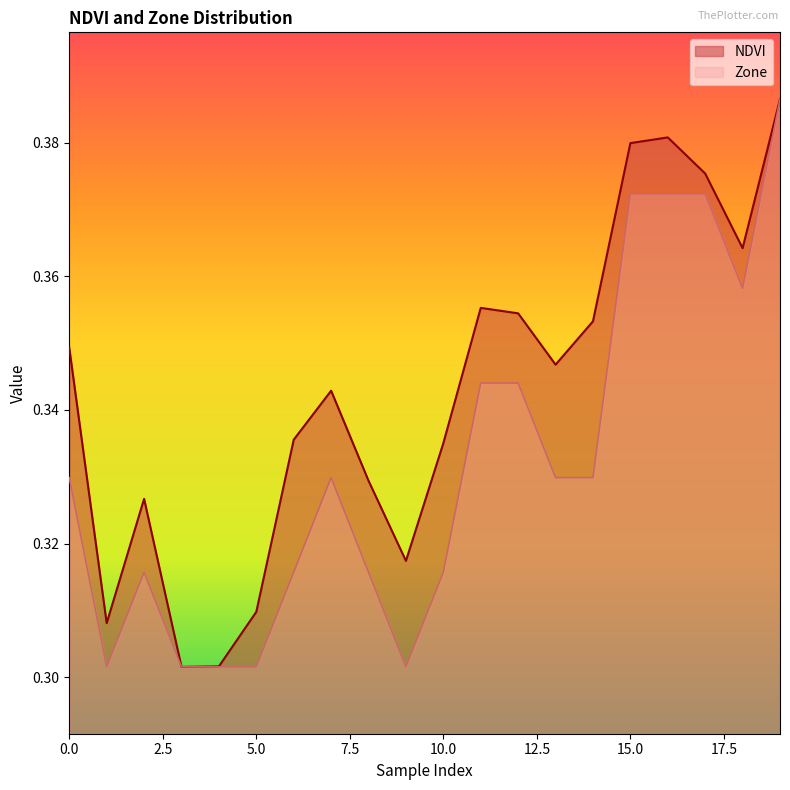

True or false: Zone and NDVI intersect in this chart.

False